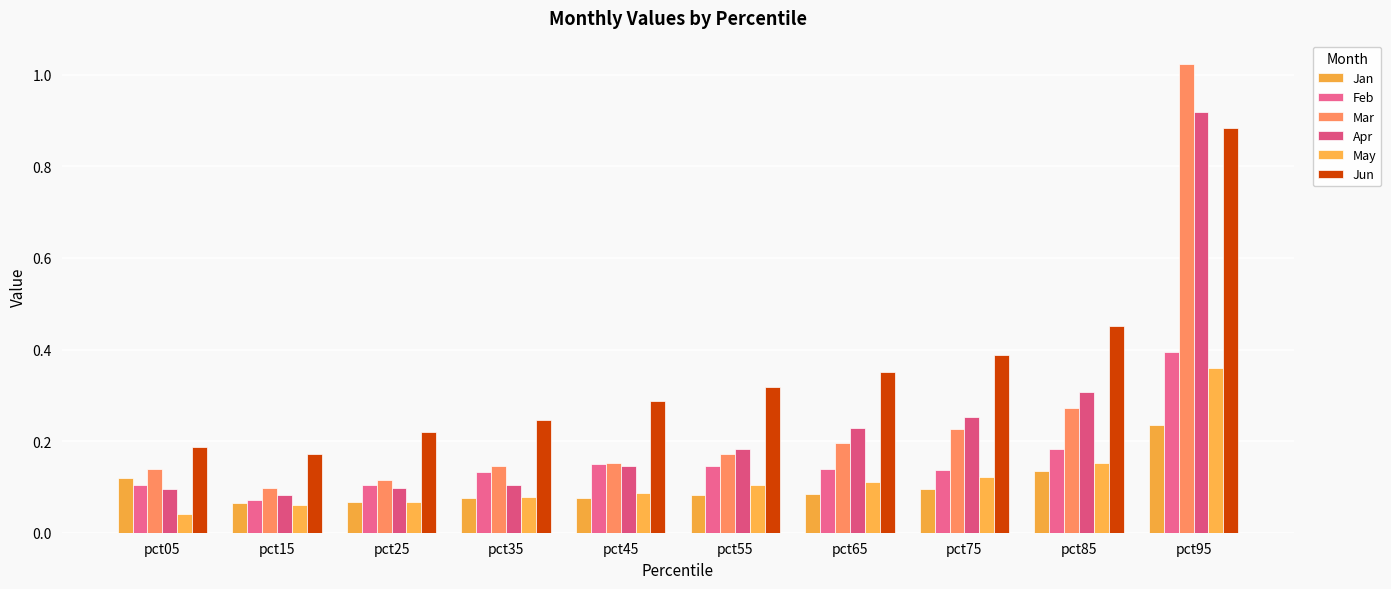

Reading left to right, extract all data points from this chart.

Jan: pct05=0.1	pct15=0.1	pct25=0.1	pct35=0.1	pct45=0.1	pct55=0.1	pct65=0.1	pct75=0.1	pct85=0.1	pct95=0.2
Feb: pct05=0.1	pct15=0.1	pct25=0.1	pct35=0.1	pct45=0.2	pct55=0.1	pct65=0.1	pct75=0.1	pct85=0.2	pct95=0.4
Mar: pct05=0.1	pct15=0.1	pct25=0.1	pct35=0.1	pct45=0.2	pct55=0.2	pct65=0.2	pct75=0.2	pct85=0.3	pct95=1.0
Apr: pct05=0.1	pct15=0.1	pct25=0.1	pct35=0.1	pct45=0.1	pct55=0.2	pct65=0.2	pct75=0.3	pct85=0.3	pct95=0.9
May: pct05=0.0	pct15=0.1	pct25=0.1	pct35=0.1	pct45=0.1	pct55=0.1	pct65=0.1	pct75=0.1	pct85=0.2	pct95=0.4
Jun: pct05=0.2	pct15=0.2	pct25=0.2	pct35=0.2	pct45=0.3	pct55=0.3	pct65=0.4	pct75=0.4	pct85=0.5	pct95=0.9